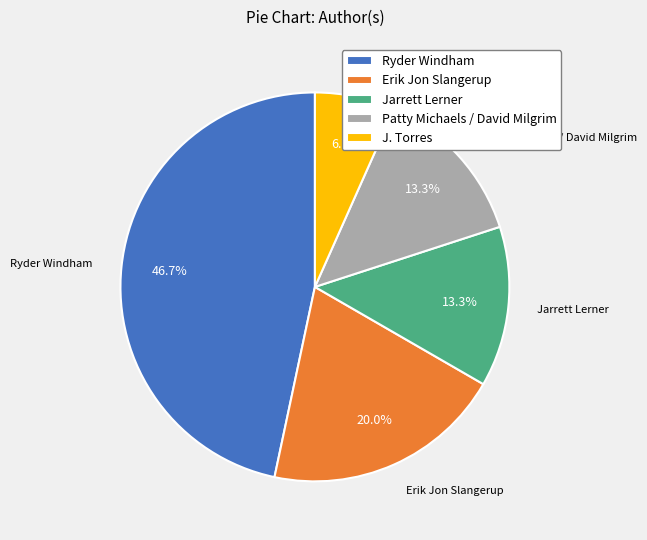

Is it true that Erik Jon Slangerup is 9% of the pie?

False